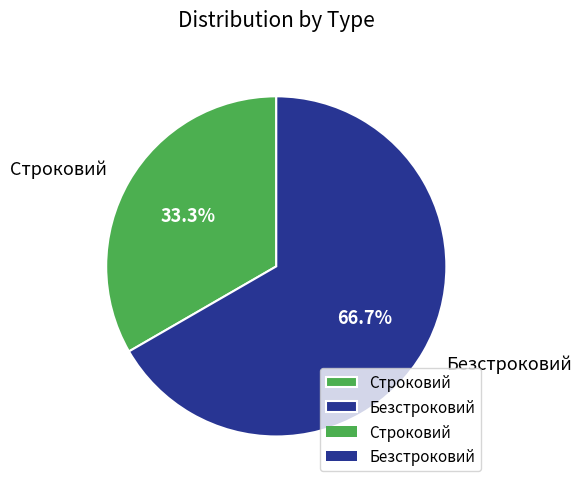

How many segments does this pie chart have?

2